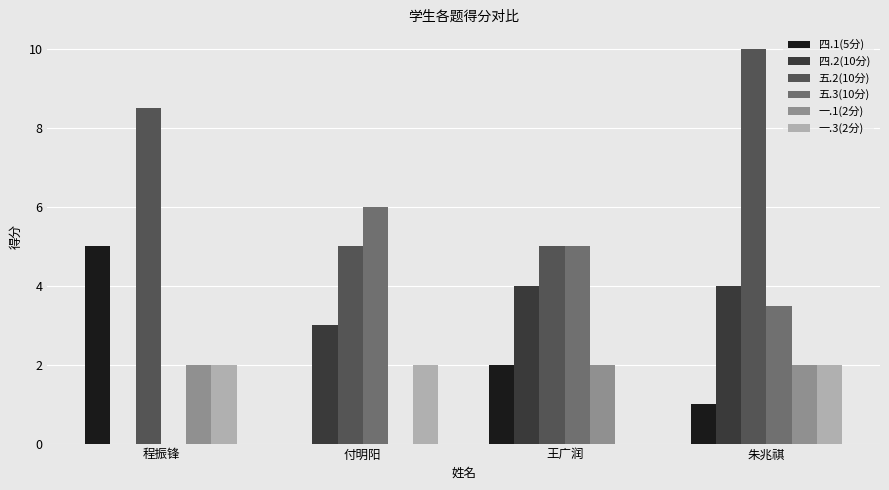

What are all the series names shown in the legend?

四.1(5分), 四.2(10分), 五.2(10分), 五.3(10分), 一.1(2分), 一.3(2分)